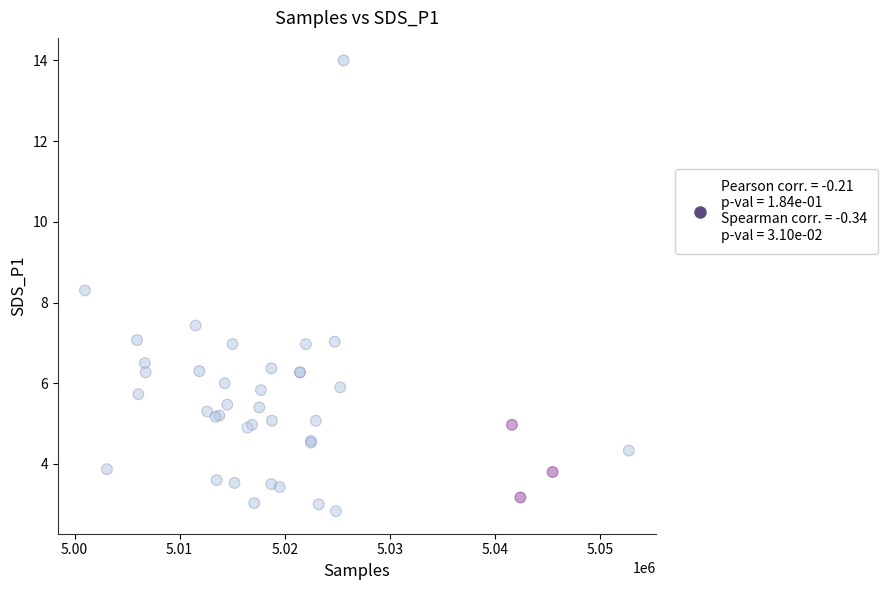

What Y value in the scatter plot is closest to 8?

8.3